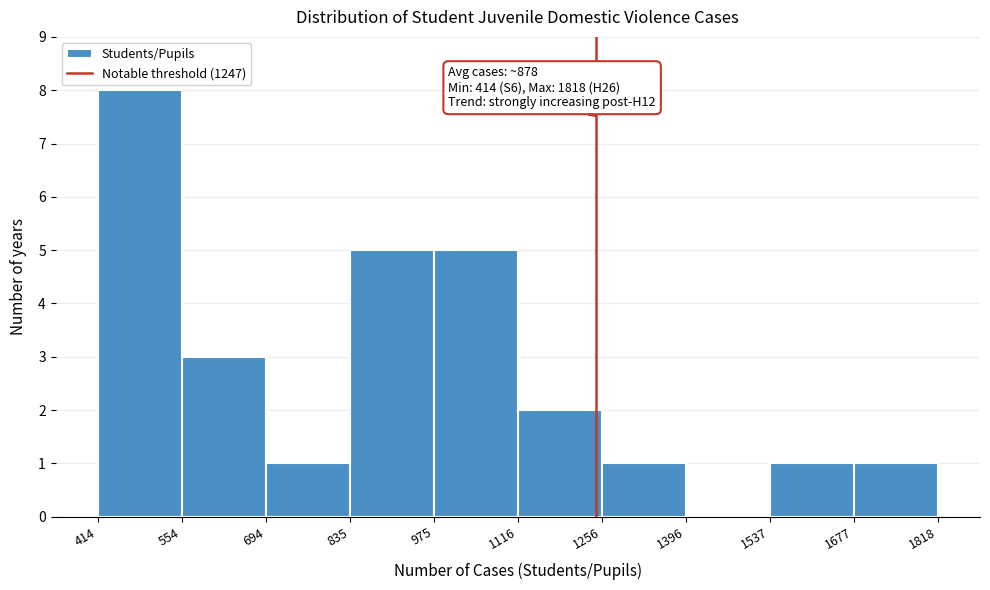

Over which range of the x-axis is the bar tallest?

414 to 554